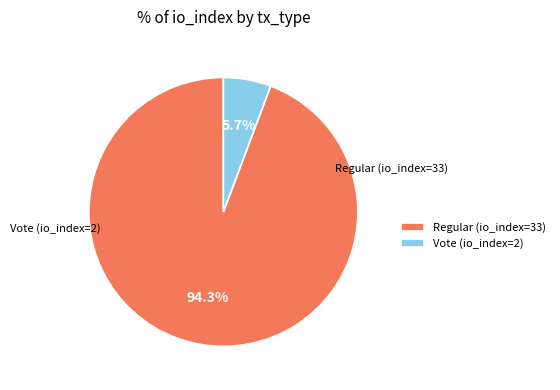

Approximately how many times larger is the value at Regular (io_index=33) compared to Vote (io_index=2)?

16.5